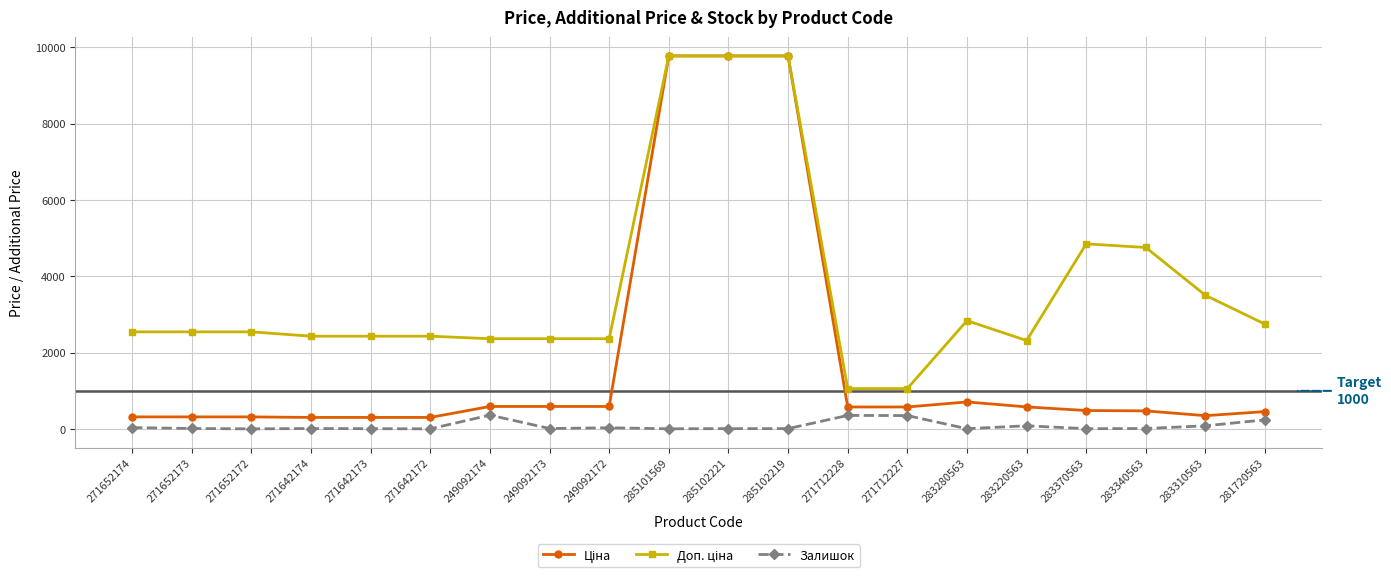

What is the spread (max minus min) of values at 249092174?

2001.5